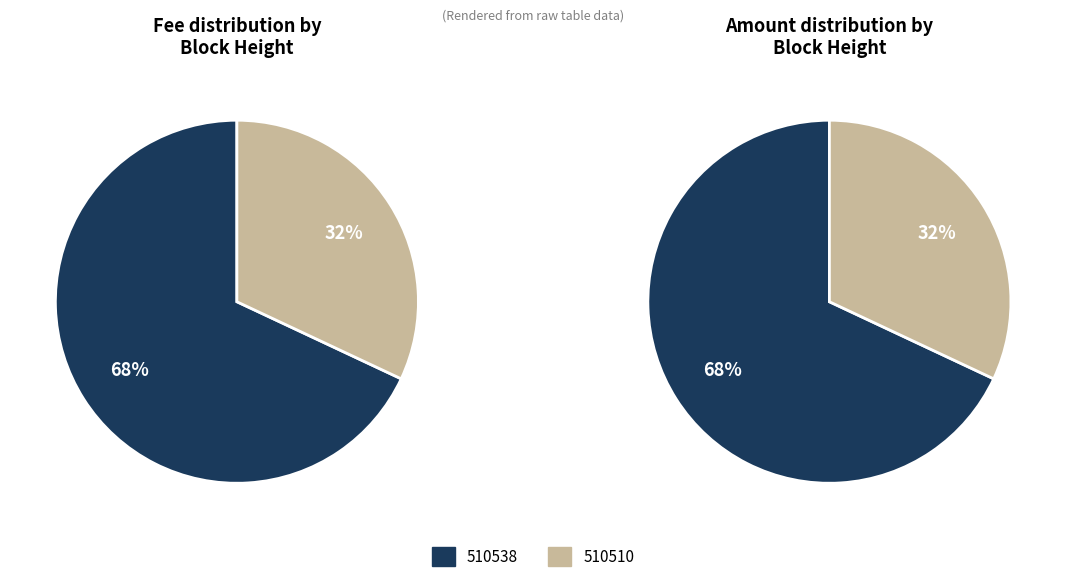

To the nearest percent, what is the difference between the 510510 and 510538 slice percentages?

36%